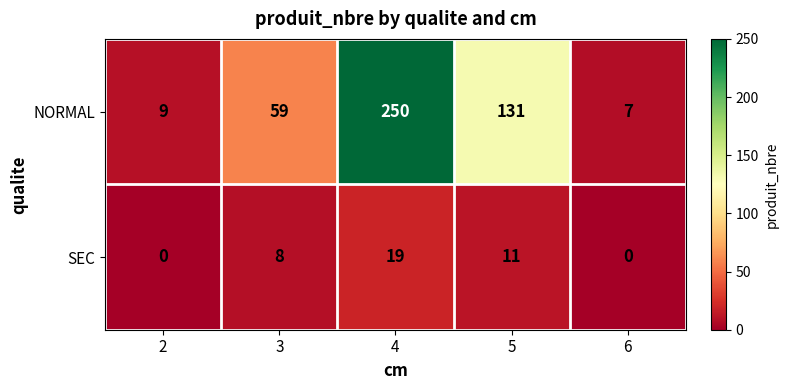

True or false: NORMAL has a value of 7 at 6.

True